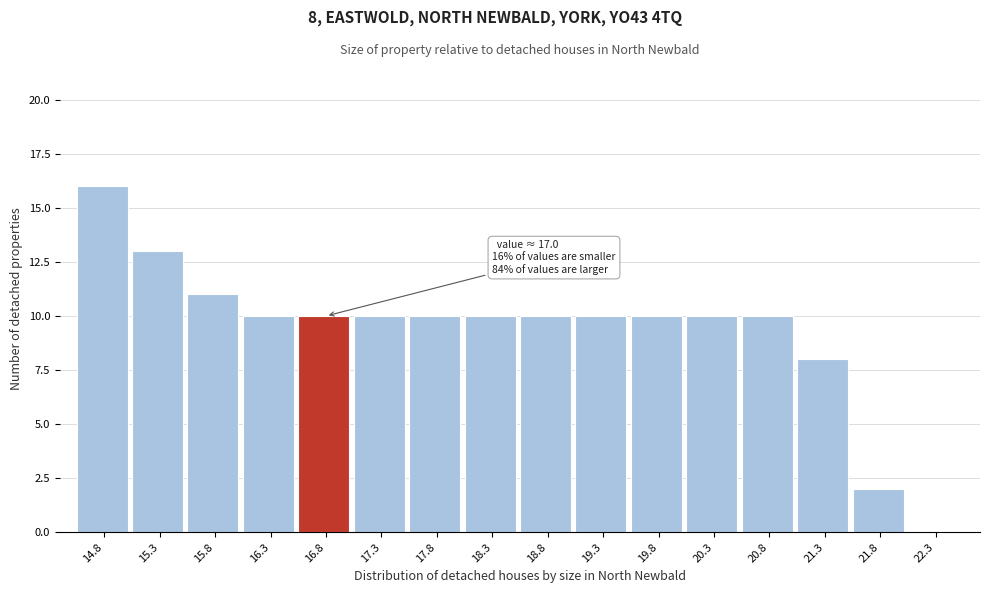

Reading right to left, list all the values displayed in this chart.

22.3=0	21.8=2	21.3=8	20.8=10	20.3=10	19.8=10	19.3=10	18.8=10	18.3=10	17.8=10	17.3=10	16.8=10	16.3=10	15.8=11	15.3=13	14.8=16